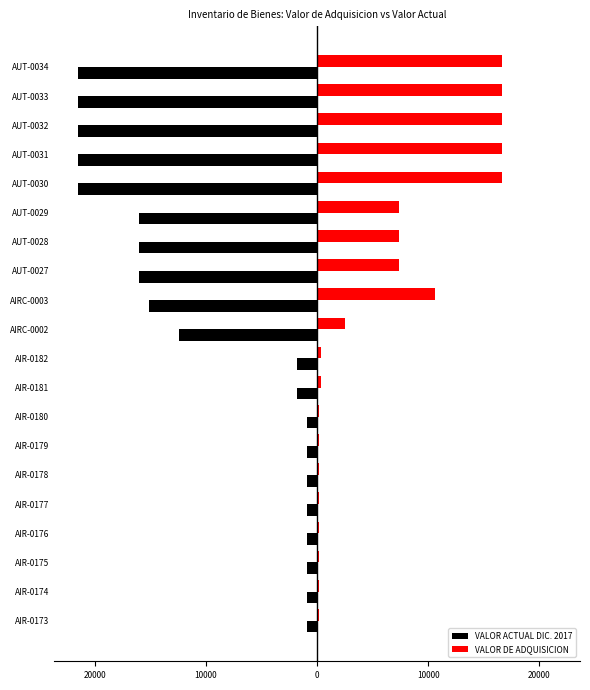

Reading left to right, what are all the values shown in this chart?

VALOR ACTUAL DIC. 2017: -943.5	-943.5	-943.5	-943.5	-943.5	-943.5	-943.5	-943.5	-1808.0	-1808.0	-12430.0	-15135.2	-15980.0	-15980.0	-15980.0	-21500.0	-21500.0	-21500.0	-21500.0	-21500.0
VALOR DE ADQUISICION: 193.2	193.2	193.2	193.2	193.2	193.2	193.2	193.2	370.6	370.6	2548.2	10594.6	7350.8	7350.8	7350.8	16662.5	16662.5	16662.5	16662.5	16662.5